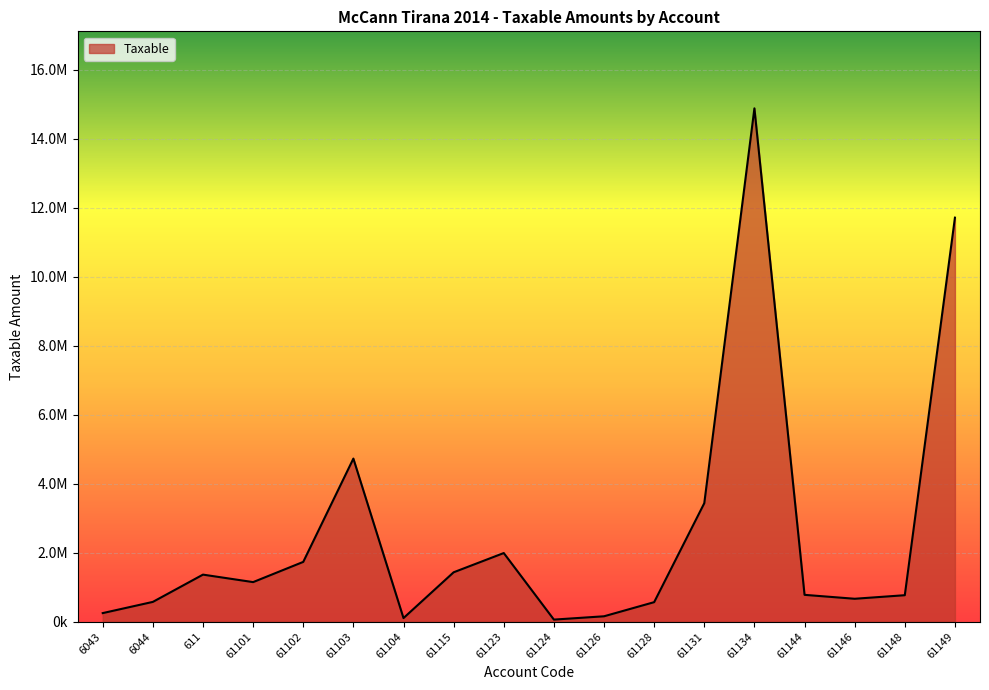

List the labels in order of value, largest first.

61134, 61149, 61103, 61131, 61123, 61102, 61115, 611, 61101, 61144, 61148, 61146, 6044, 61128, 6043, 61126, 61104, 61124